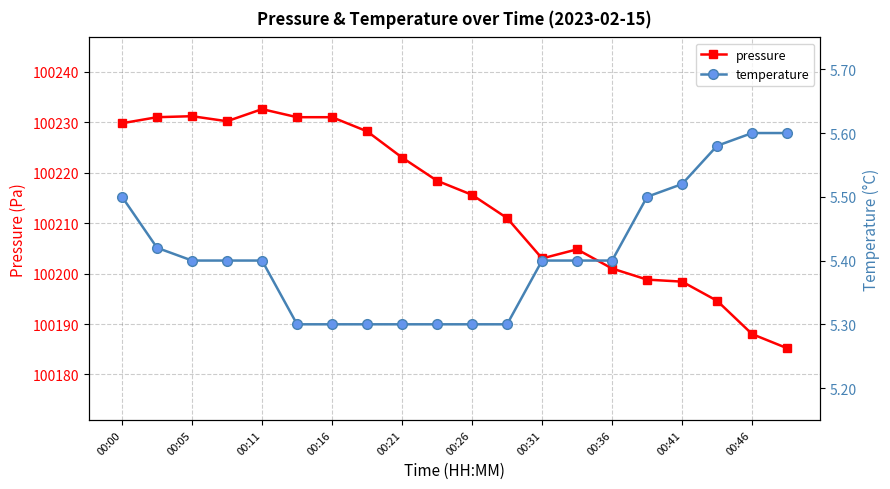

True or false: pressure and temperature intersect in this chart.

False